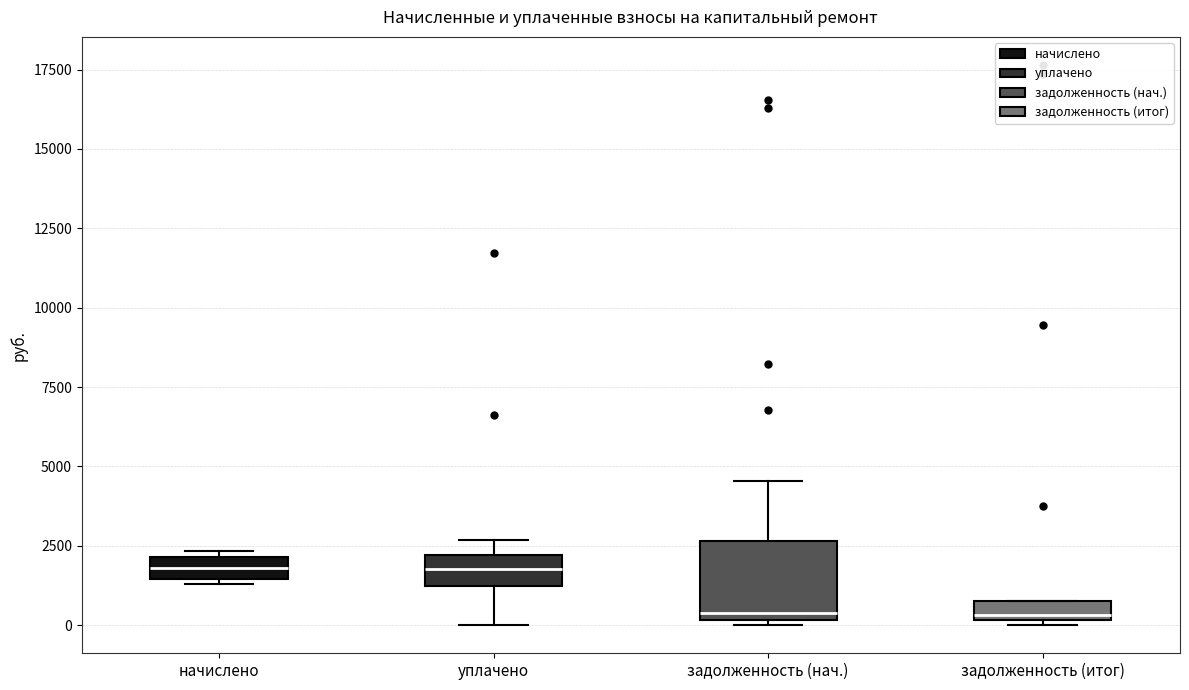

Where is the lower edge of the box for задолженность (итог) on the y-axis? The values are not printed on the chart, so give them approximately, as read against the axis.

0